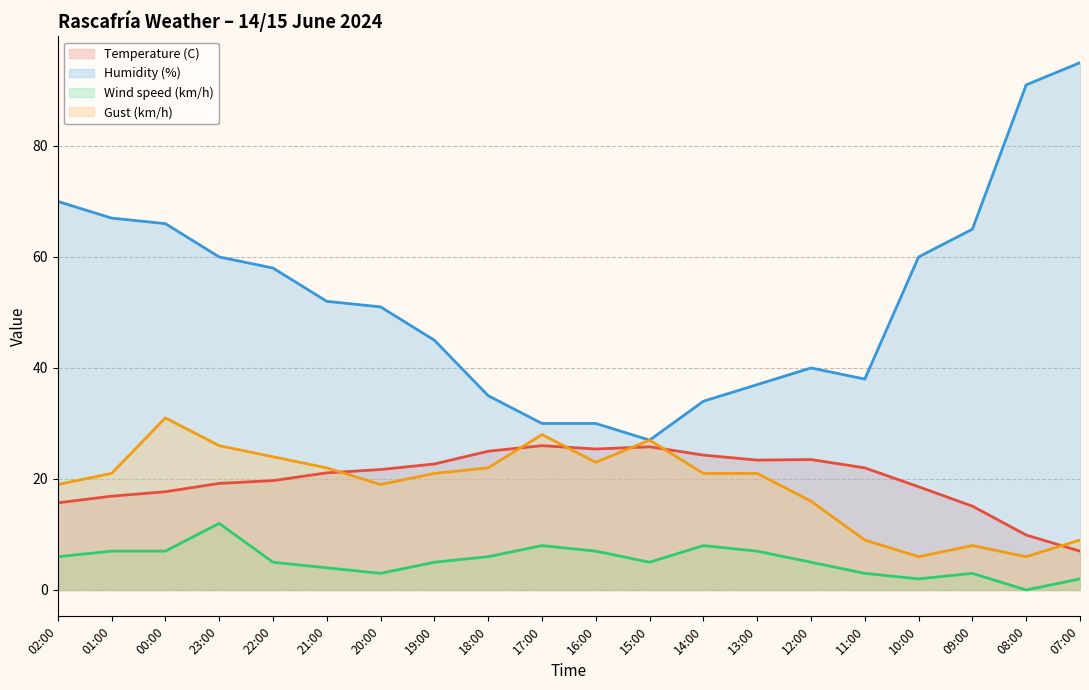

How many interior local valleys does the Gust (km/h) series have?

4